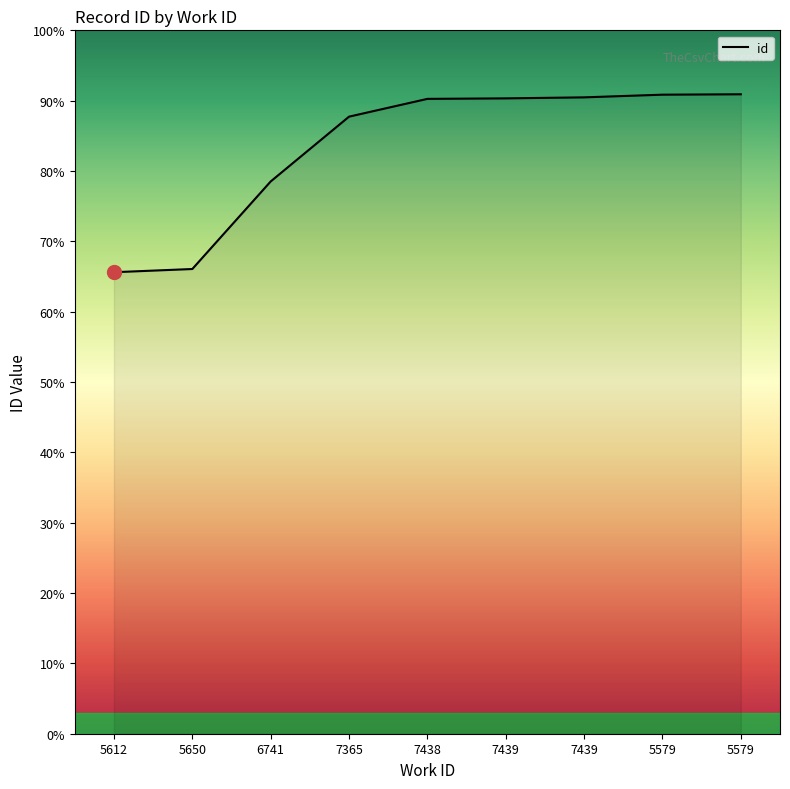

Does the chart have visible grid lines?

No